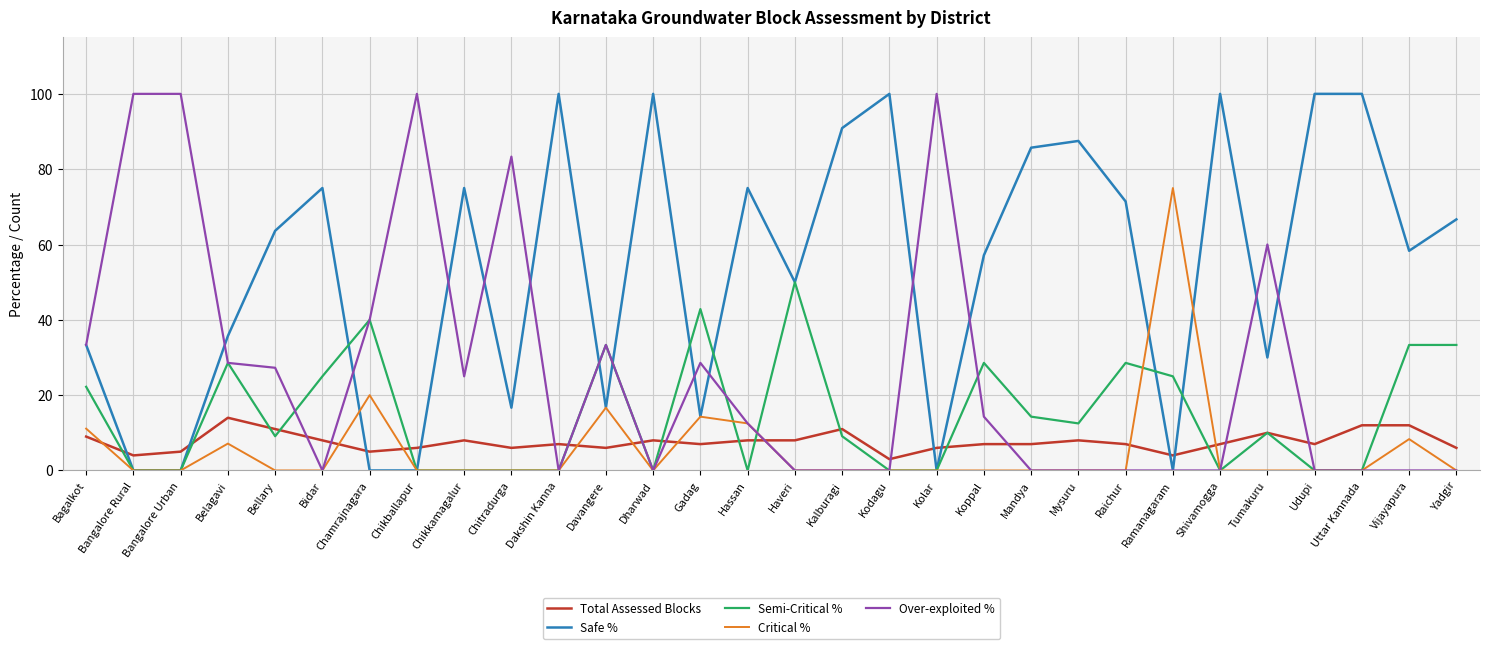

True or false: Total Assessed Blocks and Safe % cross at least once.

True